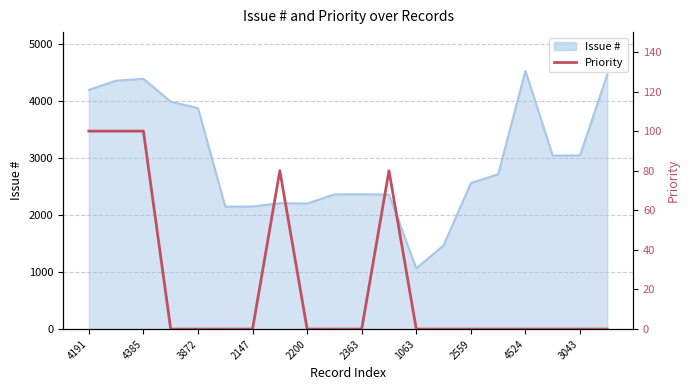

How many interior local peaks (higher than both neighbors) does the data have?

2